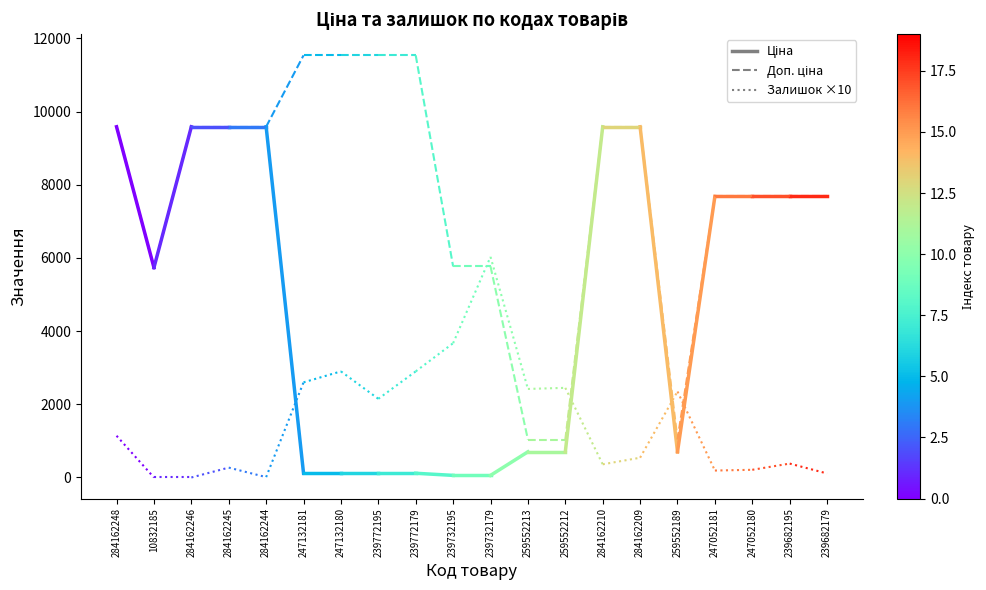

Reading right to left, extract all data points from this chart.

Ціна: 10832185=5736.9	284162248=9585.4
Доп. ціна: 10832185=5736.9	284162248=9585.4
Залишок ×10: 10832185=0.0	284162248=1140.0